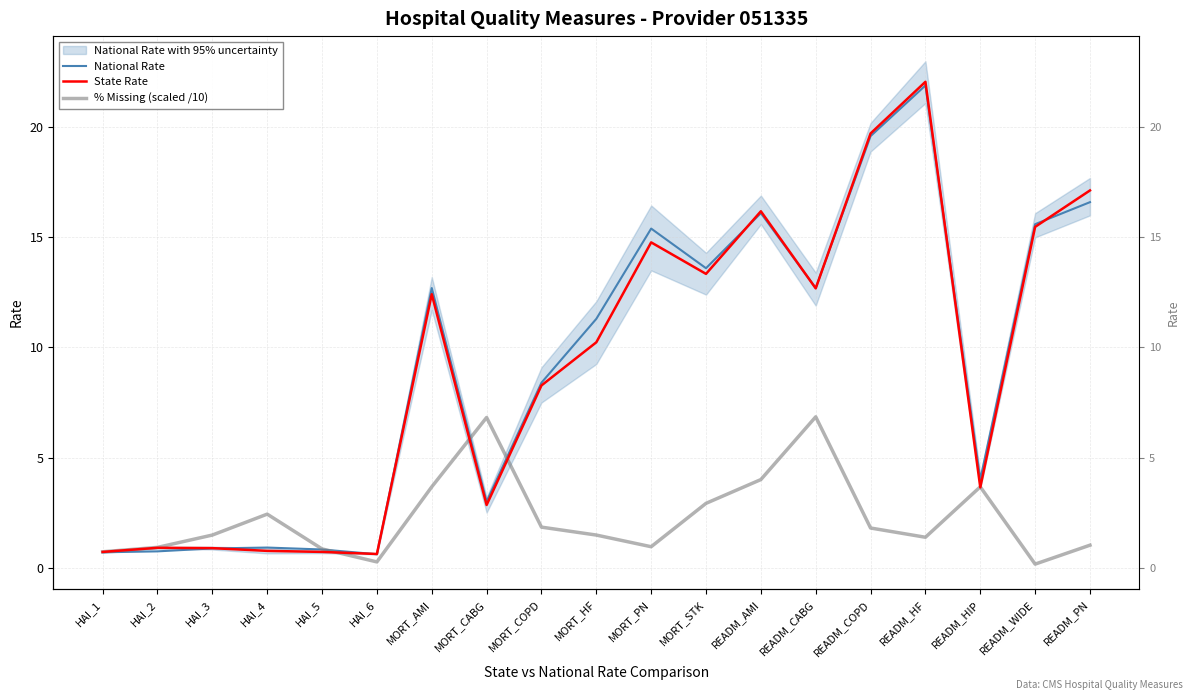

What are all the series names shown in the legend?

National Rate, State Rate, % Missing (scaled /10)